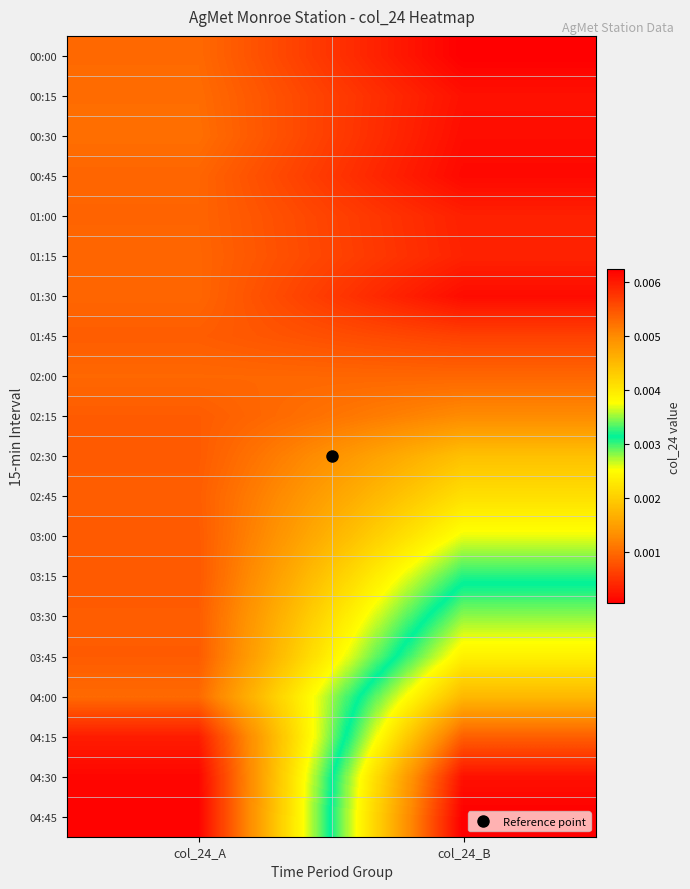

At which category is the sum across all series the highest?

col_24_B